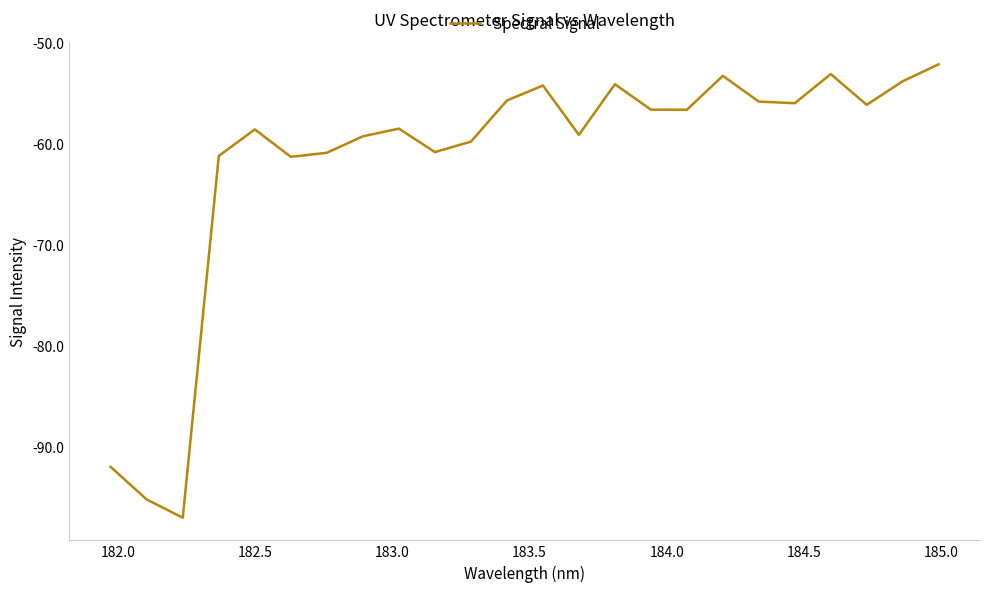

What is the greatest value displayed?

-52.1